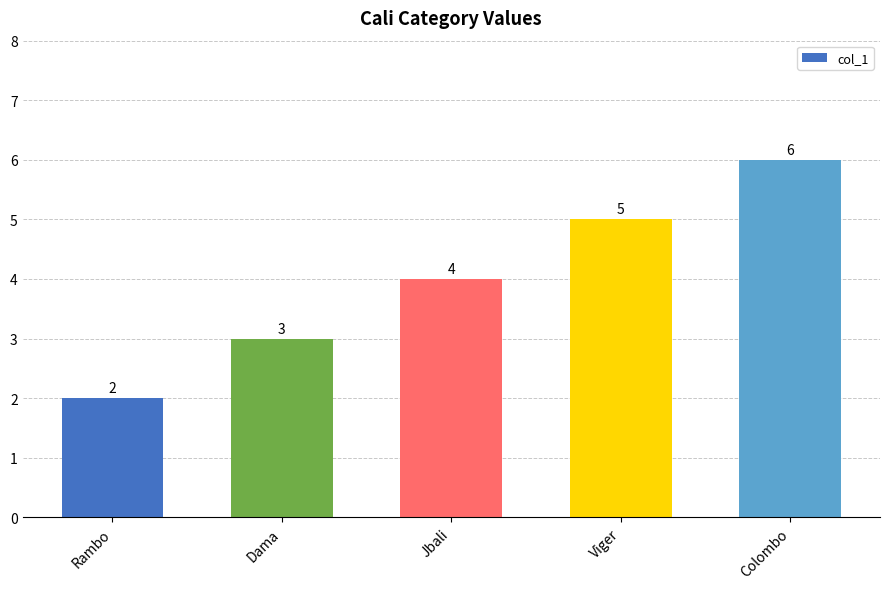

What is the change in value from Jbali to Colombo?

+2